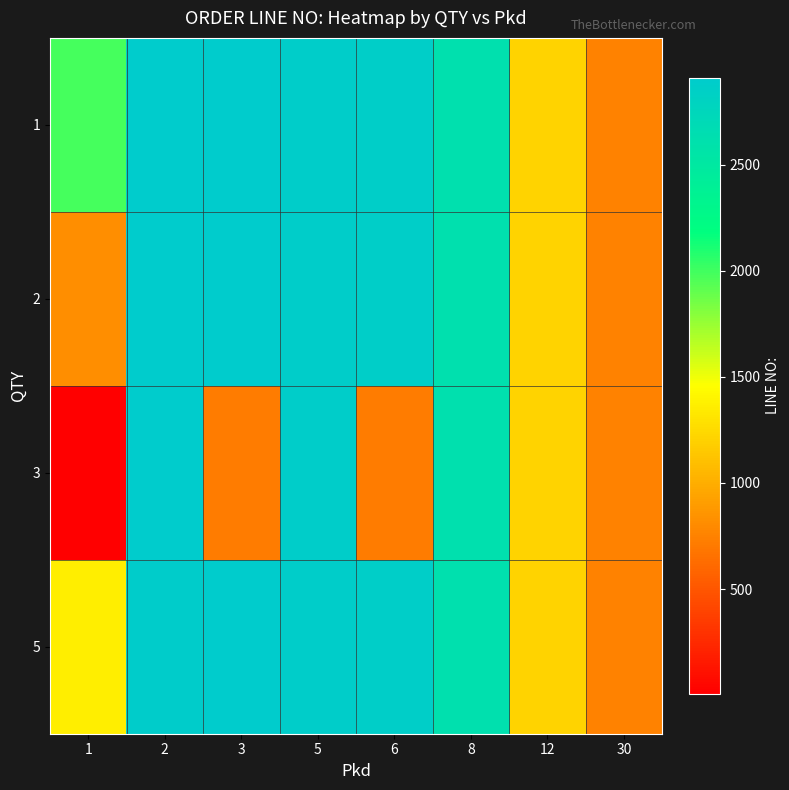

At which category does the chart reach its minimum across all series?

1